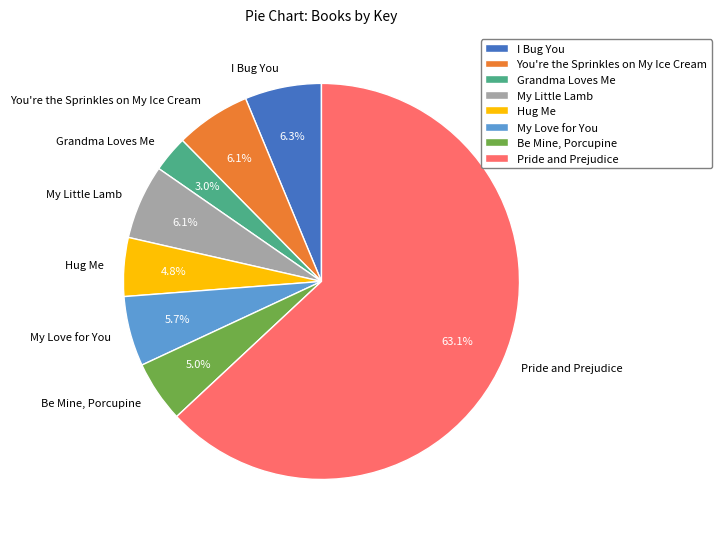

Between Pride and Prejudice and Be Mine, Porcupine, which is larger?

Pride and Prejudice